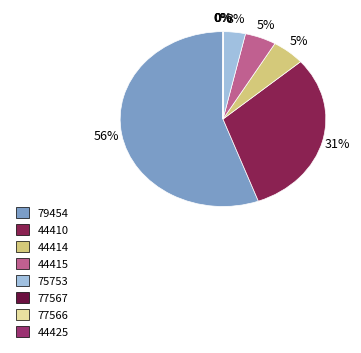

To the nearest percent, what is the combined percentage of 44415 and 44410?

36%